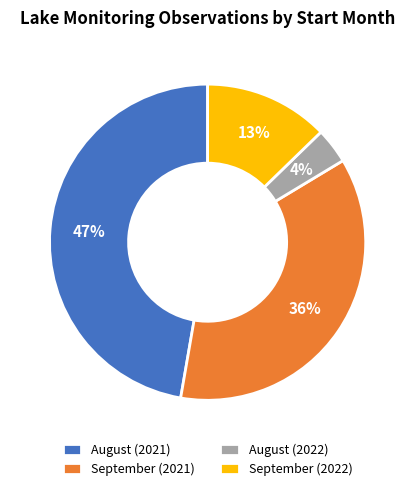

How many slices are in this pie chart?

4